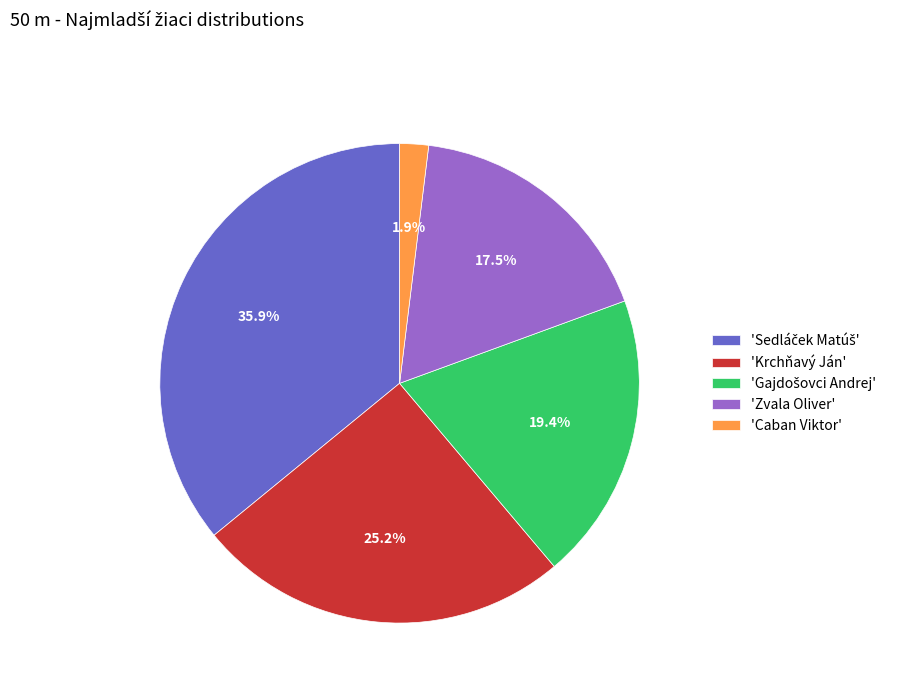

What percentage is NOT represented by 'Caban Viktor'?

98.1%